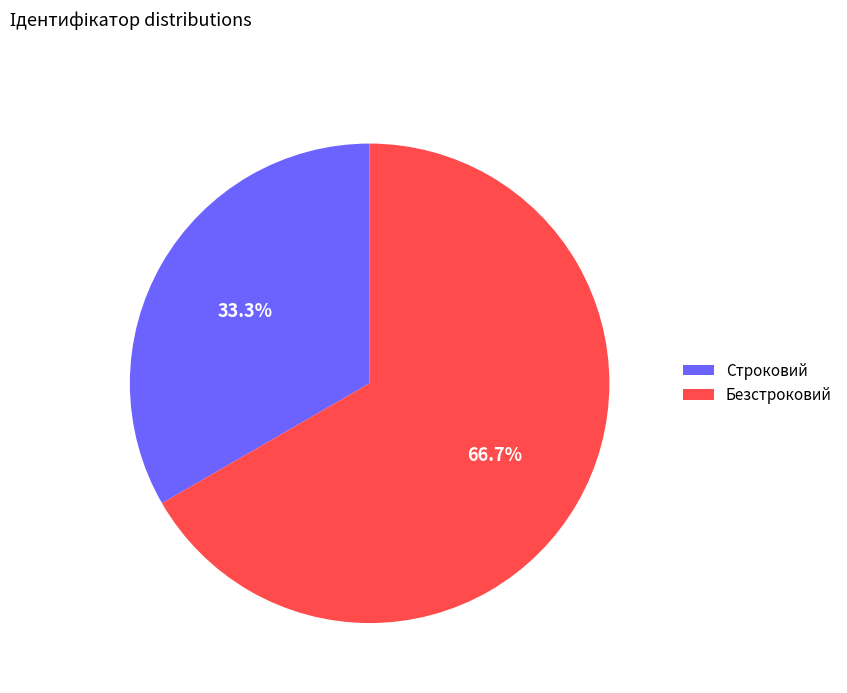

What percentage is the Строковий slice, to the nearest percent?

33%